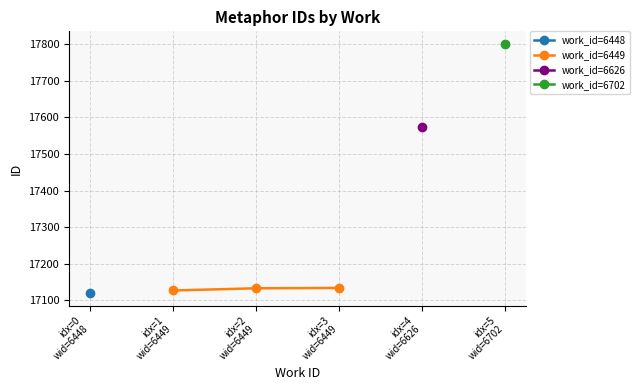

What is the value of the work_id=6449 point at the 1st from the left?

17127